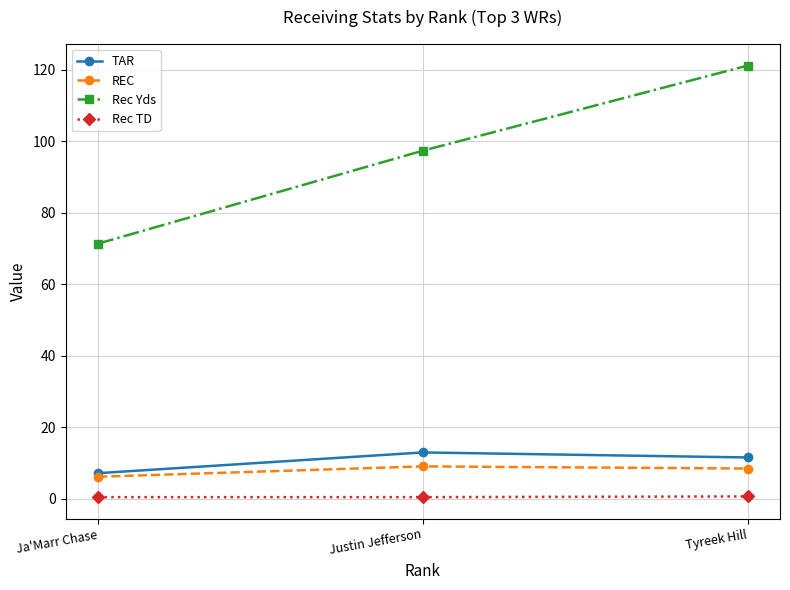

At which category does the chart reach its peak across all series?

Tyreek Hill